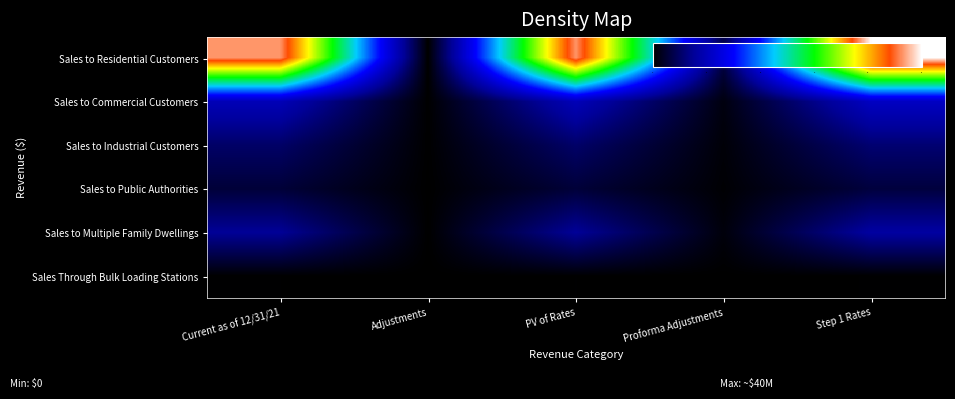

Between Adjustments and Proforma Adjustments, which series saw the biggest shift?

Sales to Residential Customers